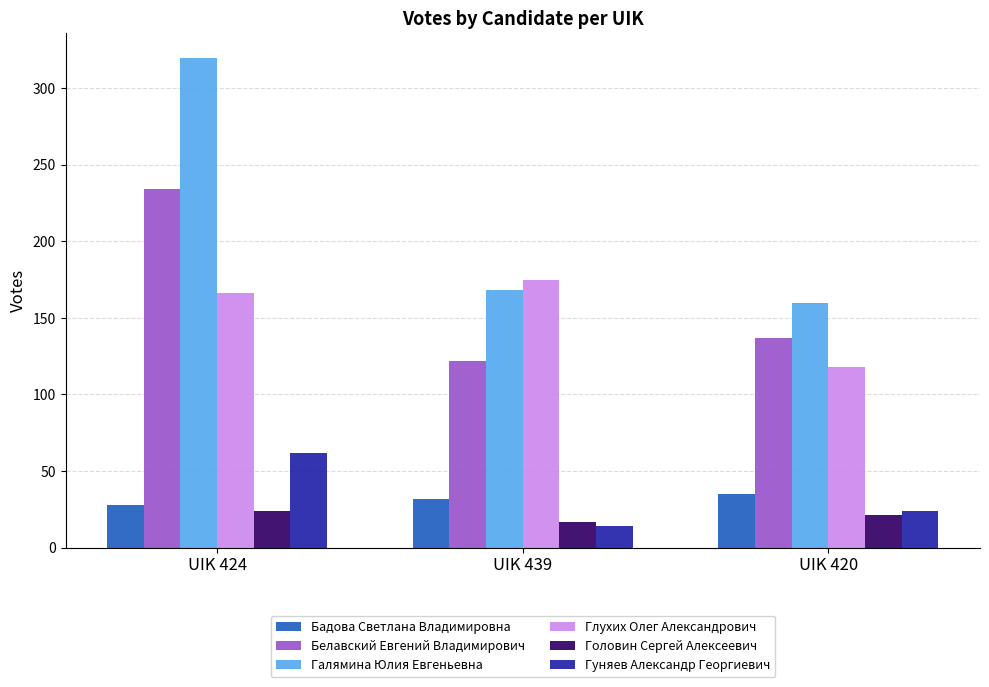

What is the label of the 2nd bar from the left?

UIK 439